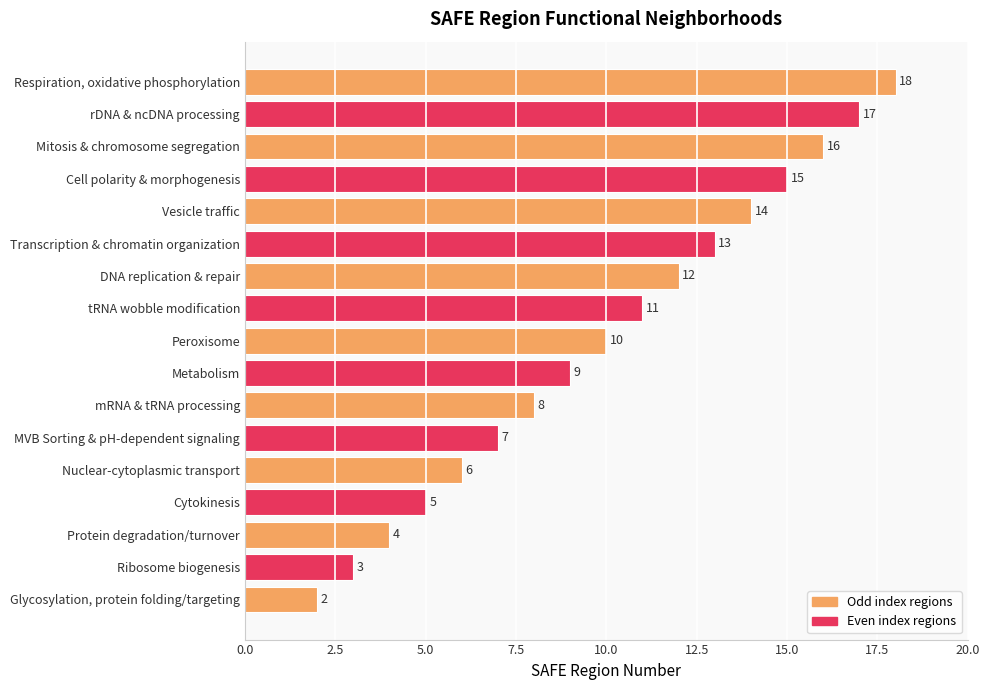

Are the bars horizontal?

Yes